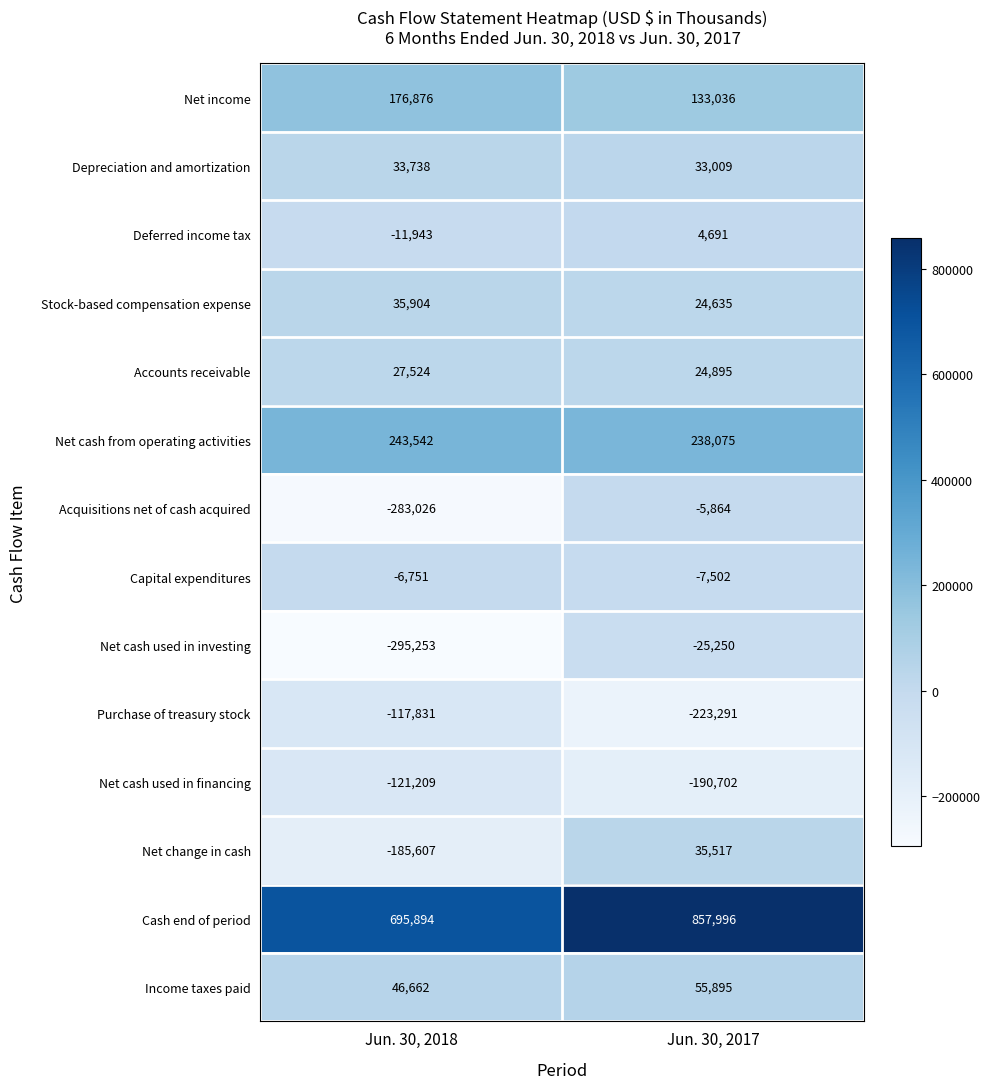

At which category is the sum across all series the highest?

Jun. 30, 2017